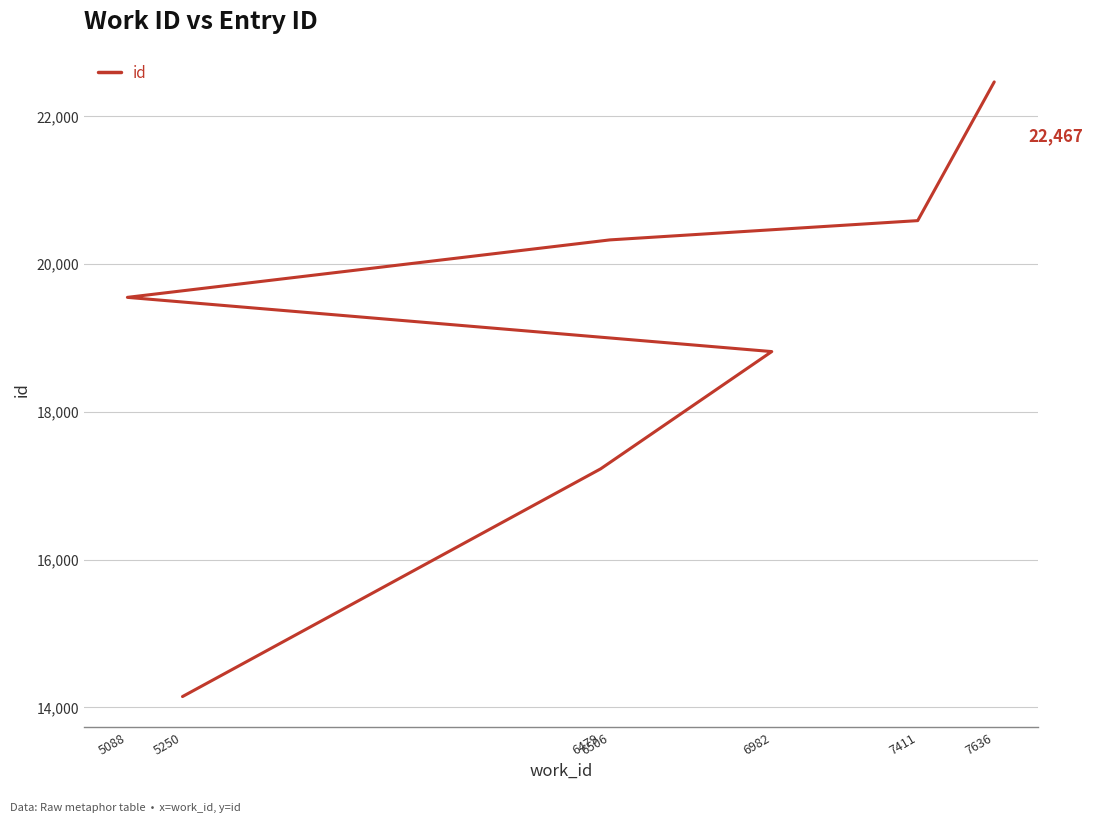

What is the average value?

19018